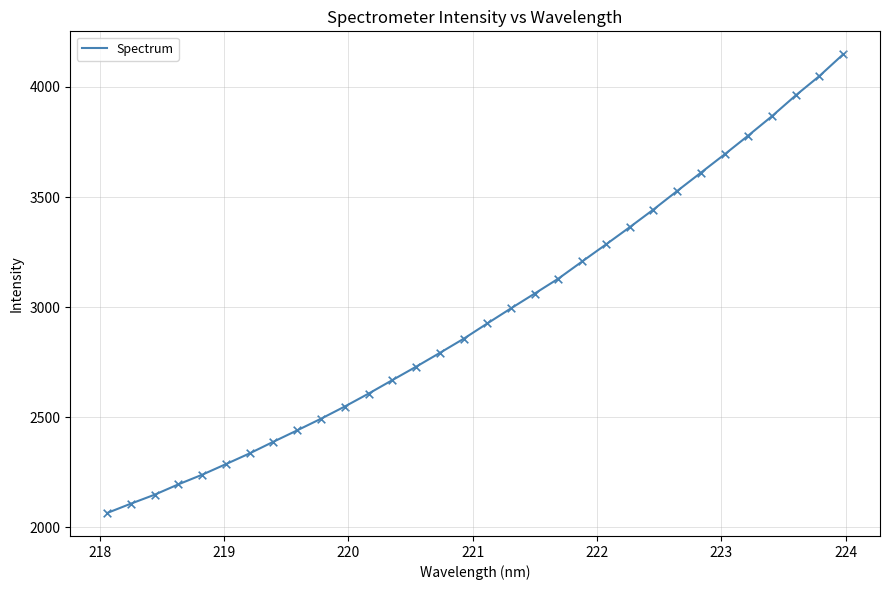

What is the smallest value displayed?

2065.6